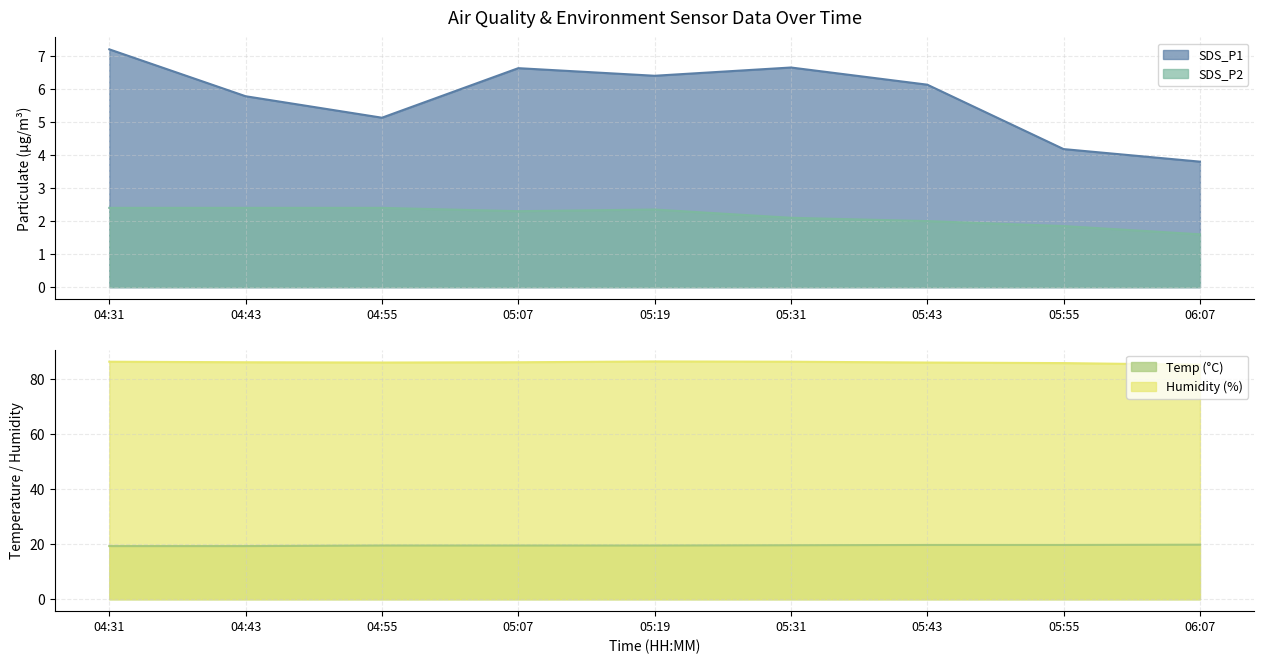

Count the SDS_P2 values in the range 2 to 3.

7